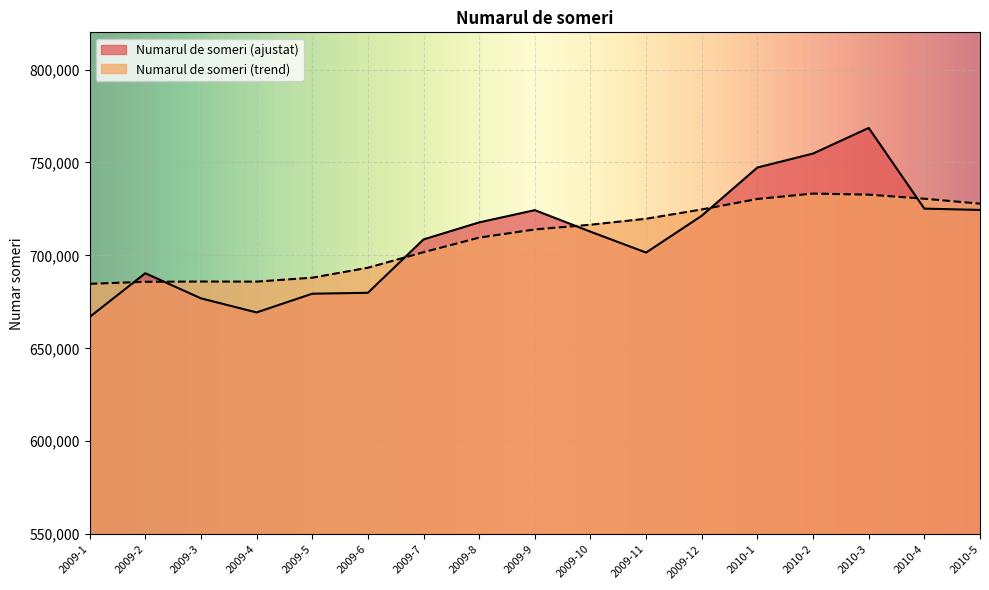

How many intersections are there between Numarul de someri (ajustat) and Numarul de someri (trend)?

6